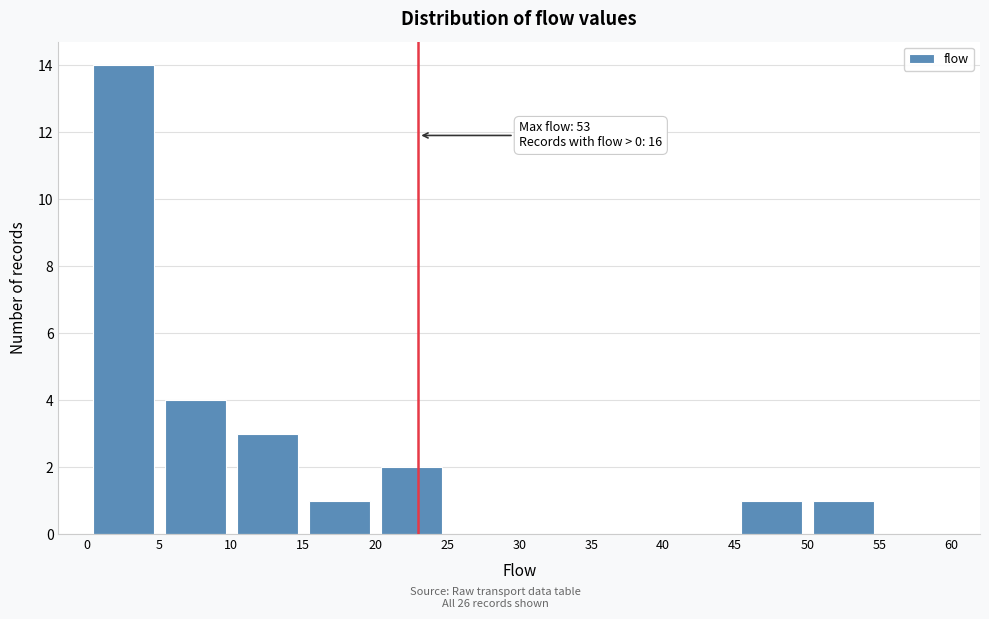

Over which range of the x-axis is the bar tallest?

0 to 5